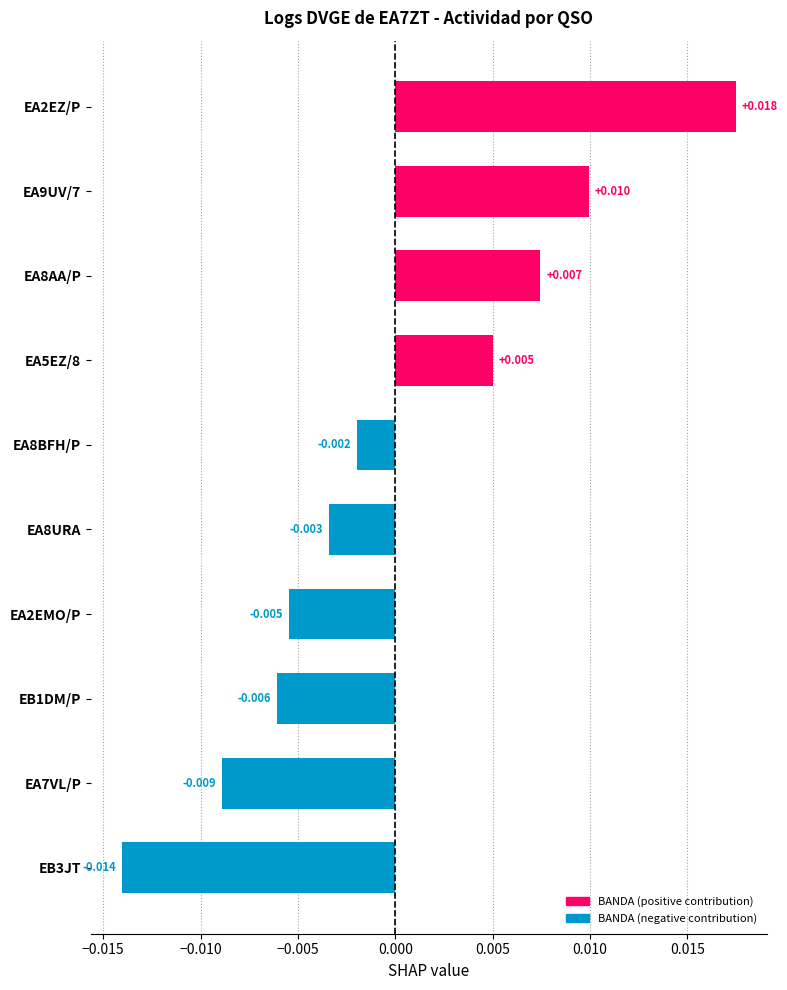

Which label corresponds to the largest value in the chart?

EA2EZ/P